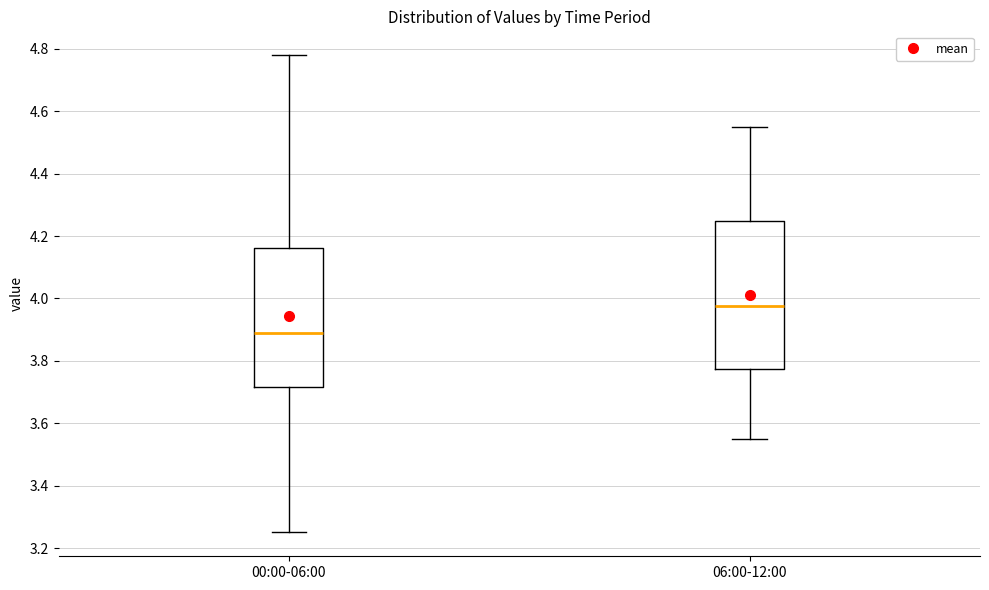

Reading left to right, transcribe this box plot: for each box, give where its median line is, the range the box spans, and where its two whiskers end, as read against the y-axis. The values are not printed on the chart, so give them approximately, as read against the axis.

00:00-06:00: median 3.90, box 3.72 to 4.16, whiskers 3.26 to 4.78
06:00-12:00: median 3.98, box 3.78 to 4.26, whiskers 3.56 to 4.56